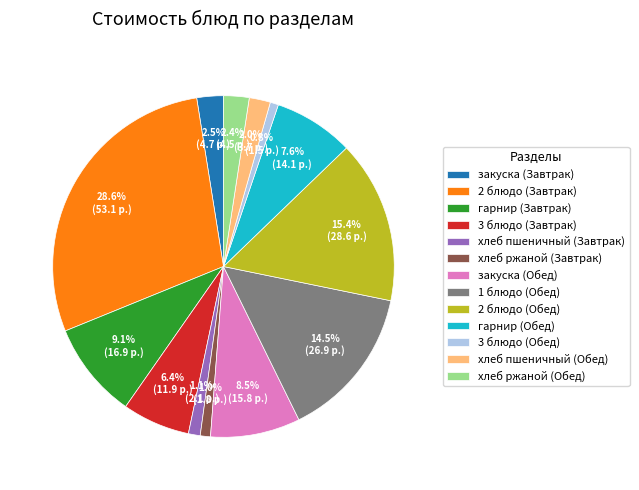

What is the total percentage of 2 блюдо (Обед) and 1 блюдо (Обед)?

29.9%